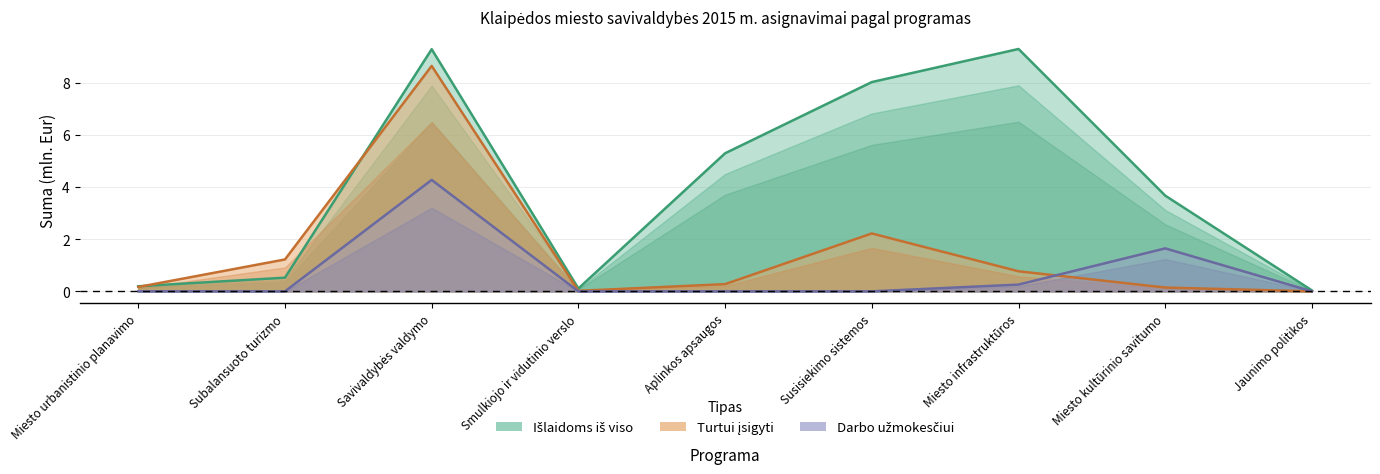

Where is the first local maximum for Turtui įsigyti?

Savivaldybės valdymo